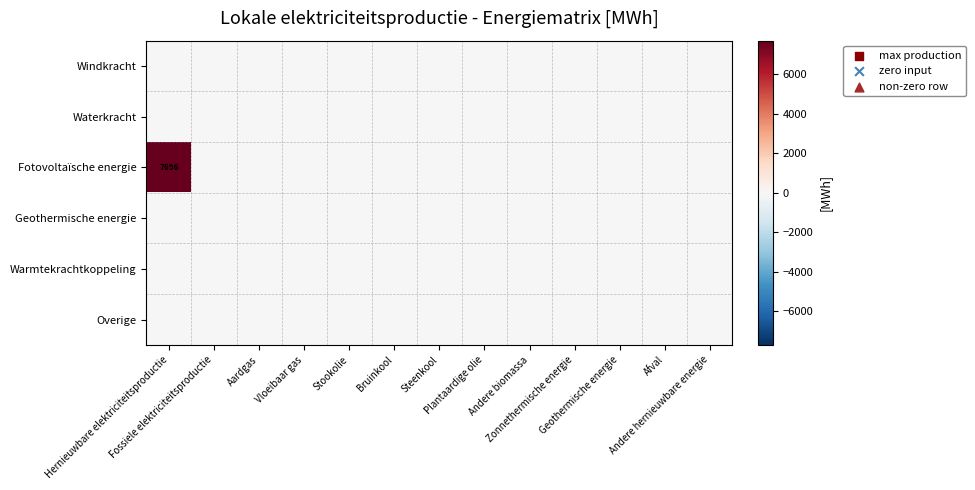

The value of Waterkracht at Andere biomassa is 0.0. True or false?

True